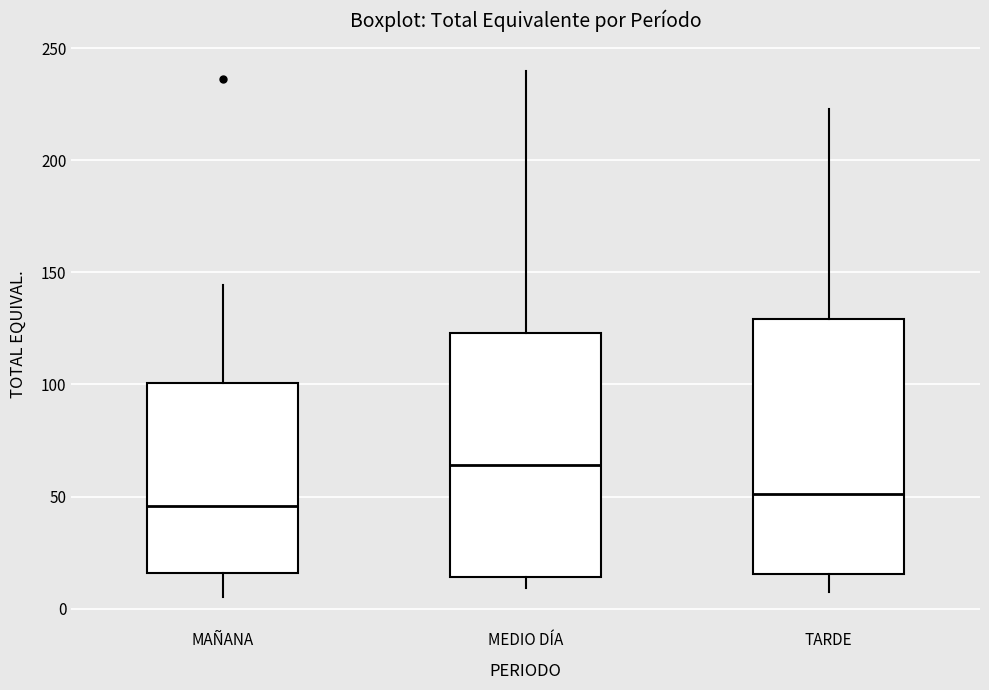

Which box has the lowest median line?

MAÑANA